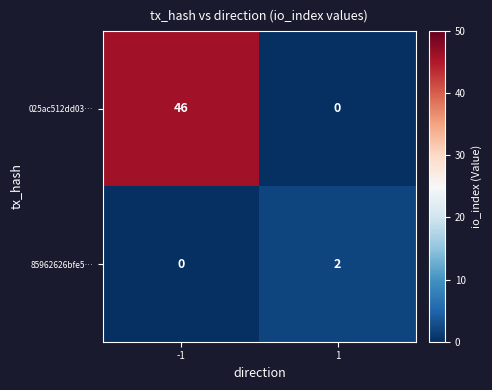

What is the maximum value for 025ac512dd03…?

46